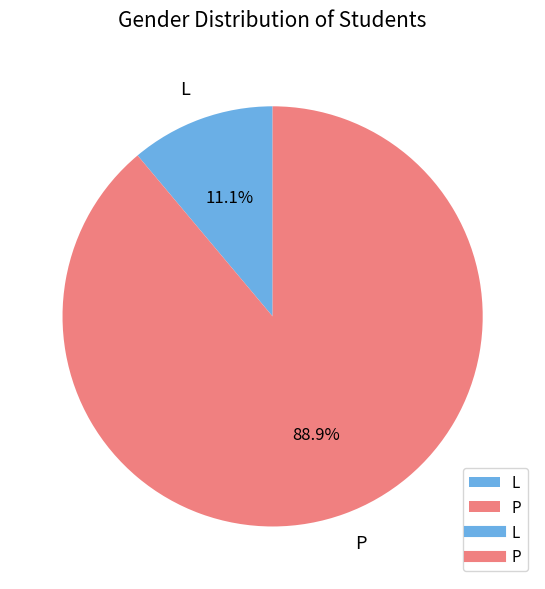

Which slice is the smallest?

L